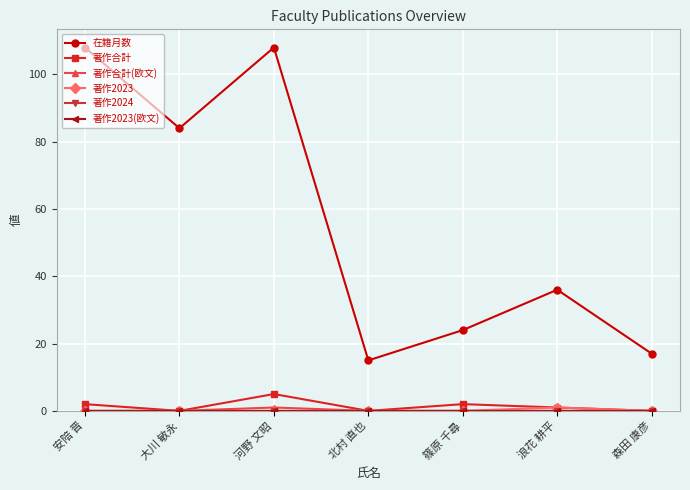

Reading left to right, what are all the values shown in this chart?

在籍月数: 安陪 晋=108	大川 敏永=84	河野 文昭=108	北村 直也=15	篠原 千尋=24	浪花 耕平=36	森田 康彦=17
著作合計: 安陪 晋=2	大川 敏永=0	河野 文昭=5	北村 直也=0	篠原 千尋=2	浪花 耕平=1	森田 康彦=0
著作合計(欧文): 安陪 晋=0	大川 敏永=0	河野 文昭=1	北村 直也=0	篠原 千尋=0	浪花 耕平=0	森田 康彦=0
著作2023: 安陪 晋=0	大川 敏永=0	河野 文昭=0	北村 直也=0	篠原 千尋=0	浪花 耕平=1	森田 康彦=0
著作2024: 安陪 晋=0	大川 敏永=0	河野 文昭=0	北村 直也=0	篠原 千尋=0	浪花 耕平=0	森田 康彦=0
著作2023(欧文): 安陪 晋=0	大川 敏永=0	河野 文昭=0	北村 直也=0	篠原 千尋=0	浪花 耕平=0	森田 康彦=0